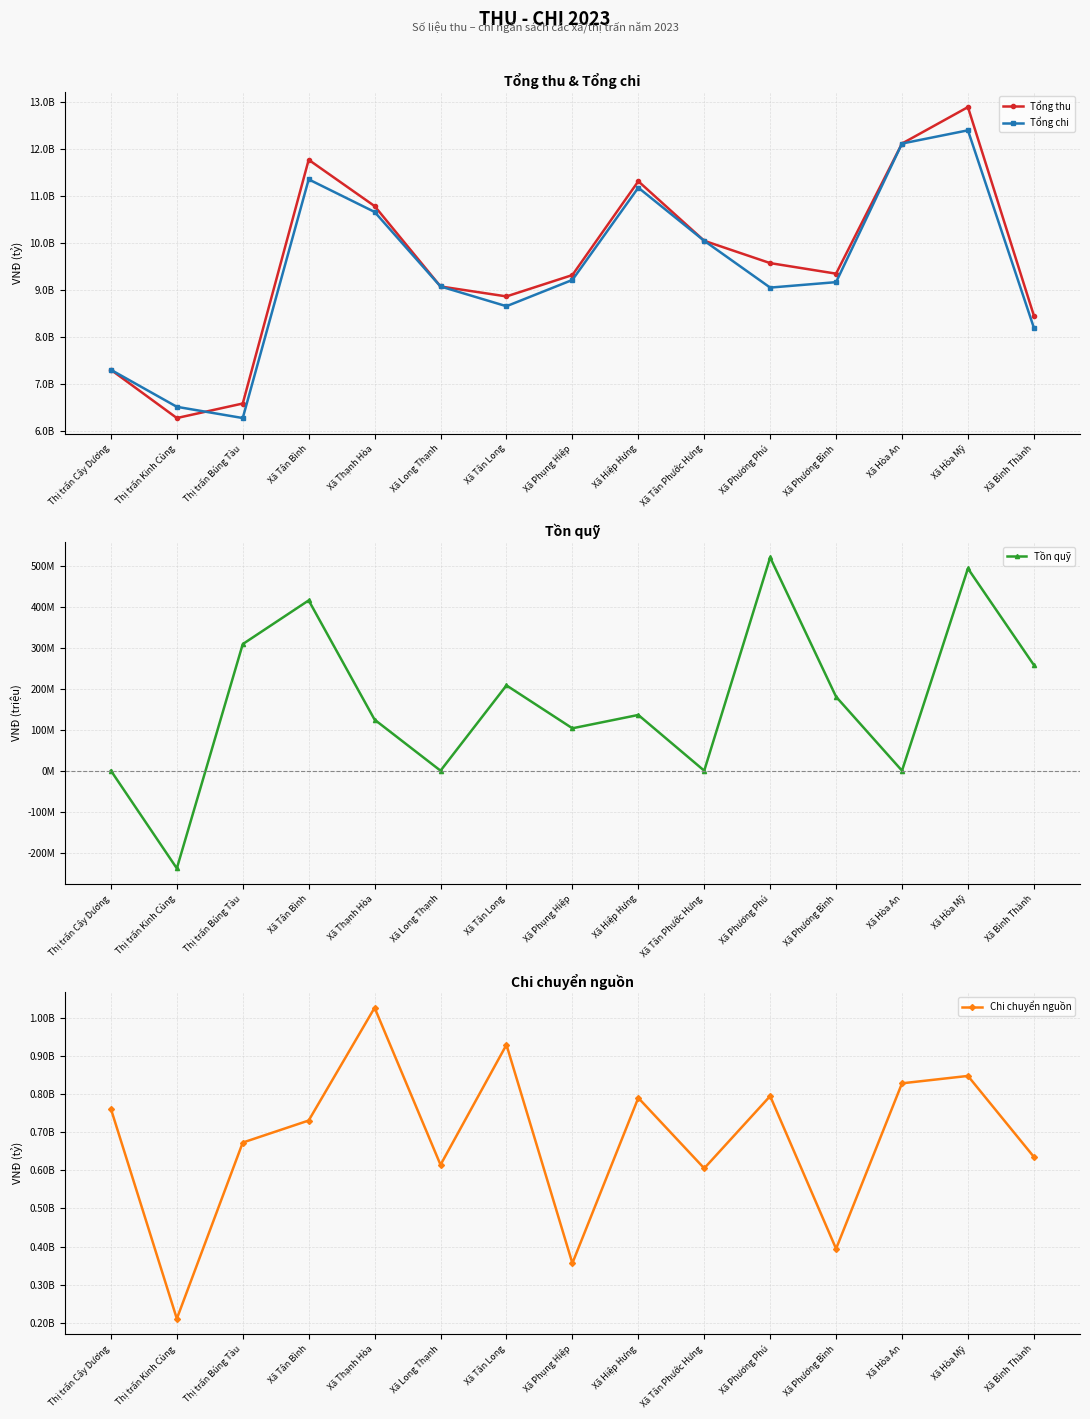

Reading right to left, extract all data points from this chart.

Tổng thu: 8462343413	12895506915	12120321367	9353101843	9577542254	10051976390	11318250581	9323281885	8868946350	9080734116	10789963993	11774503656	6591337939	6282103609	7308054804
Tổng chi: 8204189093	12401600835	12120321367	9172505461	9056610489	10051976390	11182100519	9219743804	8660567940	9080734116	10665363070	11358520715	6282103609	6520775344	7308054804
Tồn quỹ: 258154320	493906080	0	180596382	520931765	0	136150062	103538081	208378410	0	124600923	415982941	309234330	-238671735	0
Chi chuyển nguồn: 635415159	847890757	828486646	394090373	794992518	605264573	790182882	356166185	929624688	614464354	1026836497	730816338	672959947	210444152	761414162